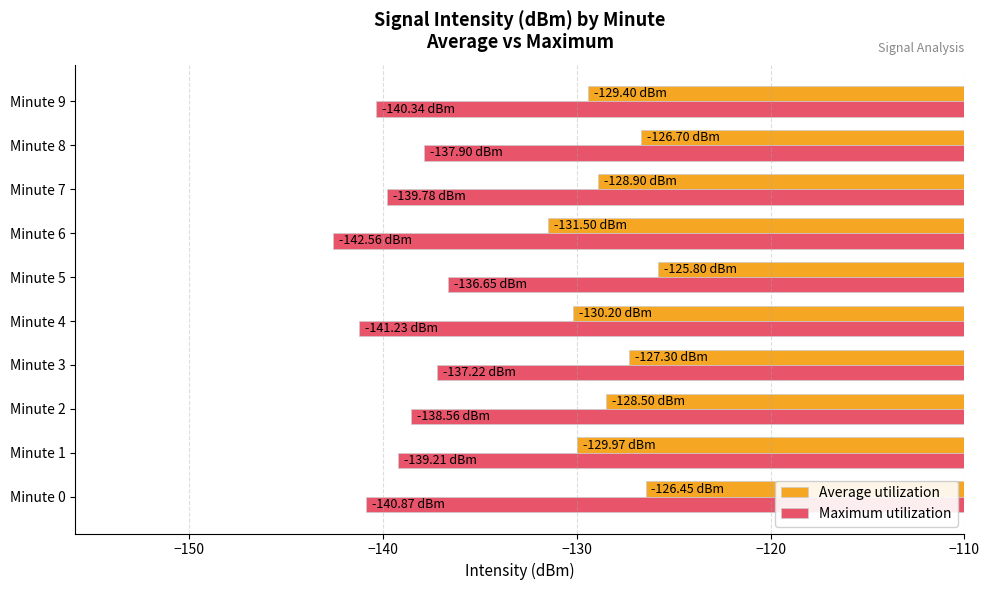

Which series changed the most between Minute 2 and Minute 5?

Average utilization